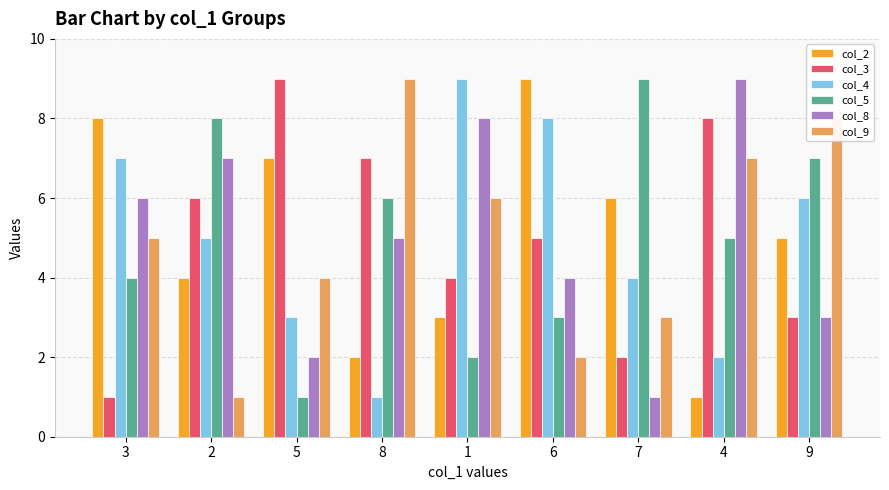

What are all the series names shown in the legend?

col_2, col_3, col_4, col_5, col_8, col_9